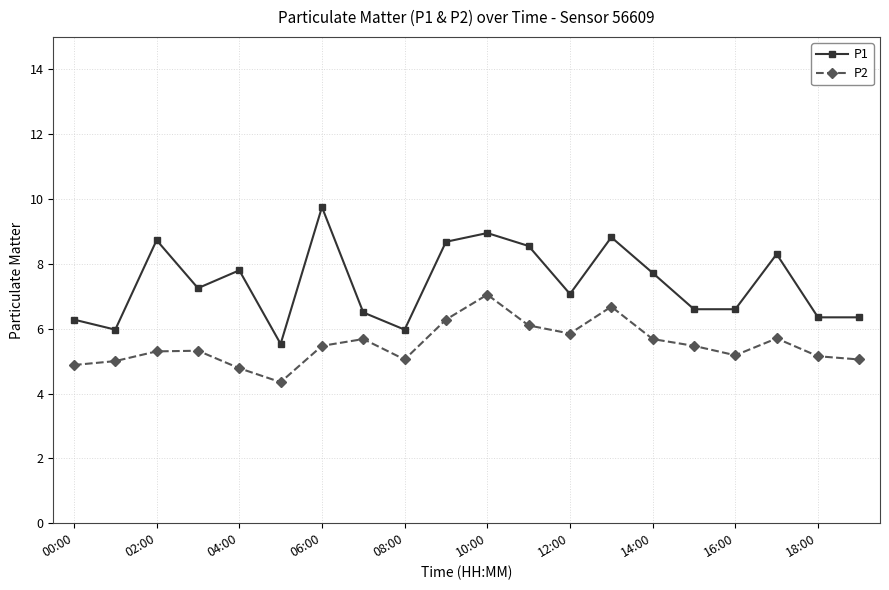

In P1, how many points are higher than both neighbors (excluding endpoints)?

6